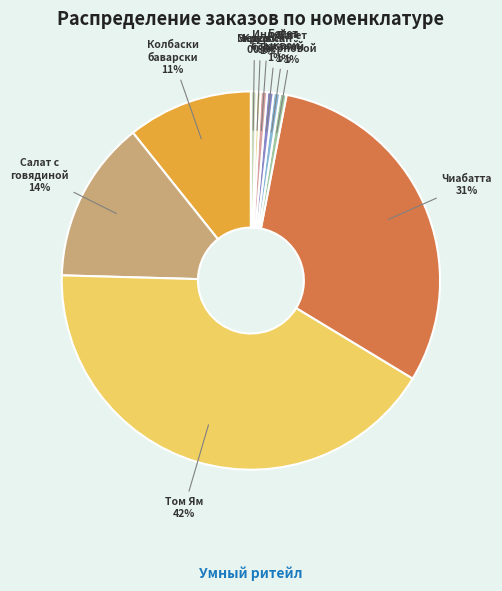

Rank the categories by value from lowest to highest.

Медовик фреш Самокат, Эклер шоколадный фреш Самокат, Багет зерновой с индейкой Самокат, Багет ржаной с курицей Самокат, Индейка с запеченной тыквой и киноа, Круассан с чоризо Самокат, Колбаски по-баварски с пюре и капустой, Салат с говядиной Самокат, 140 г, Чиабатта с курицей, беконом и соусом, Цыпленок Том Ям с пастой фузилли